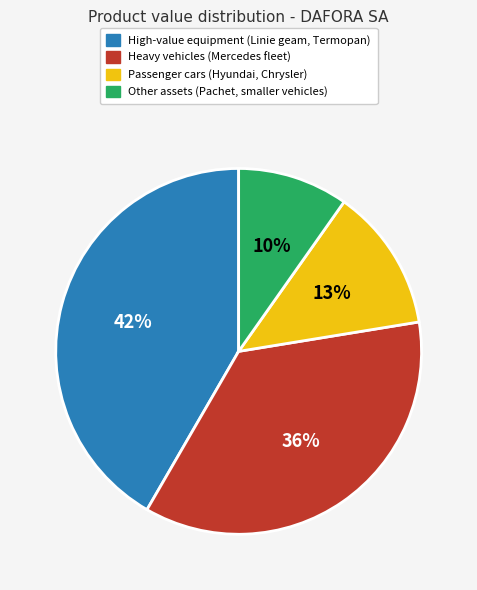

Is there a majority slice in this chart?

No